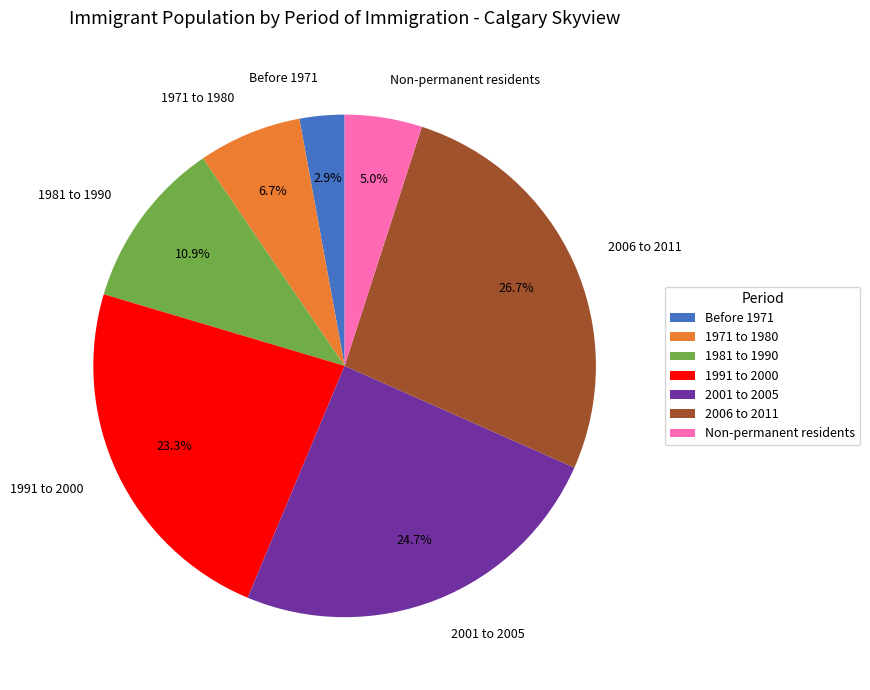

Which category has the biggest portion of the pie?

2006 to 2011